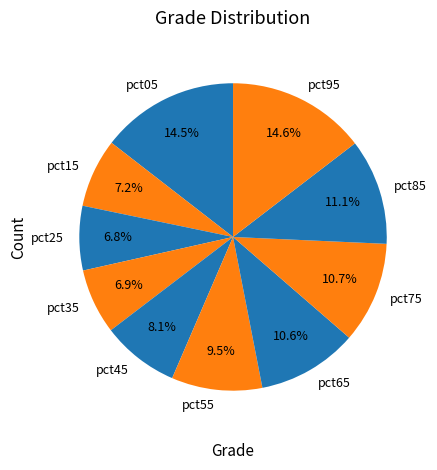

To the nearest percent, what is the difference between the pct15 and pct65 slice percentages?

3%